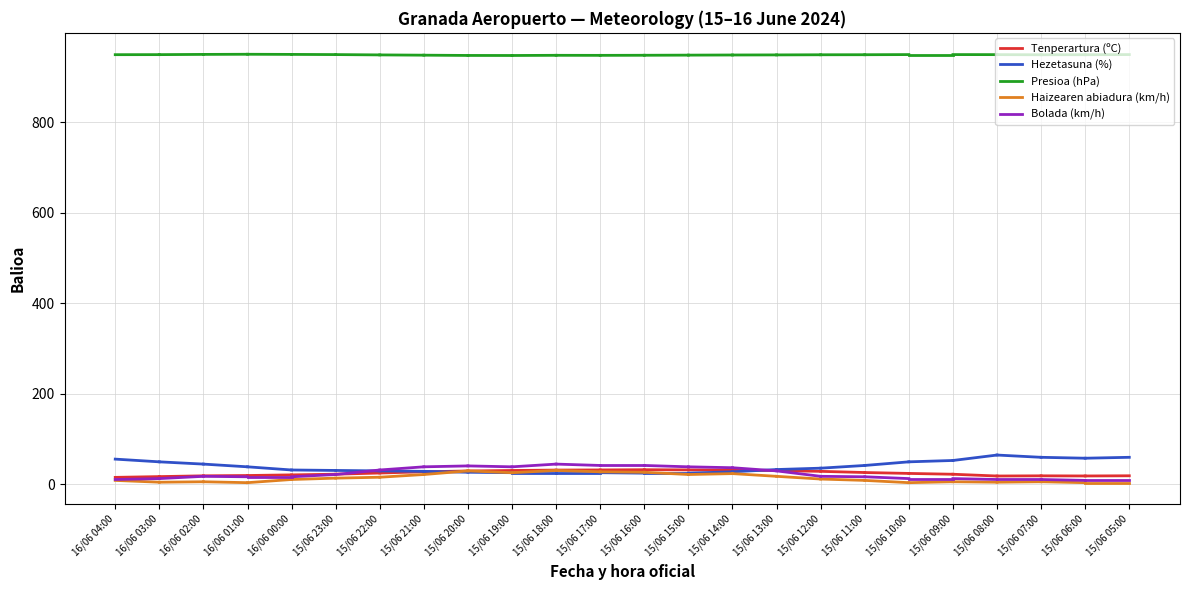

What is the difference between the Tenperartura (ºC) values at 16/06 03:00 and 16/06 04:00?

1.7